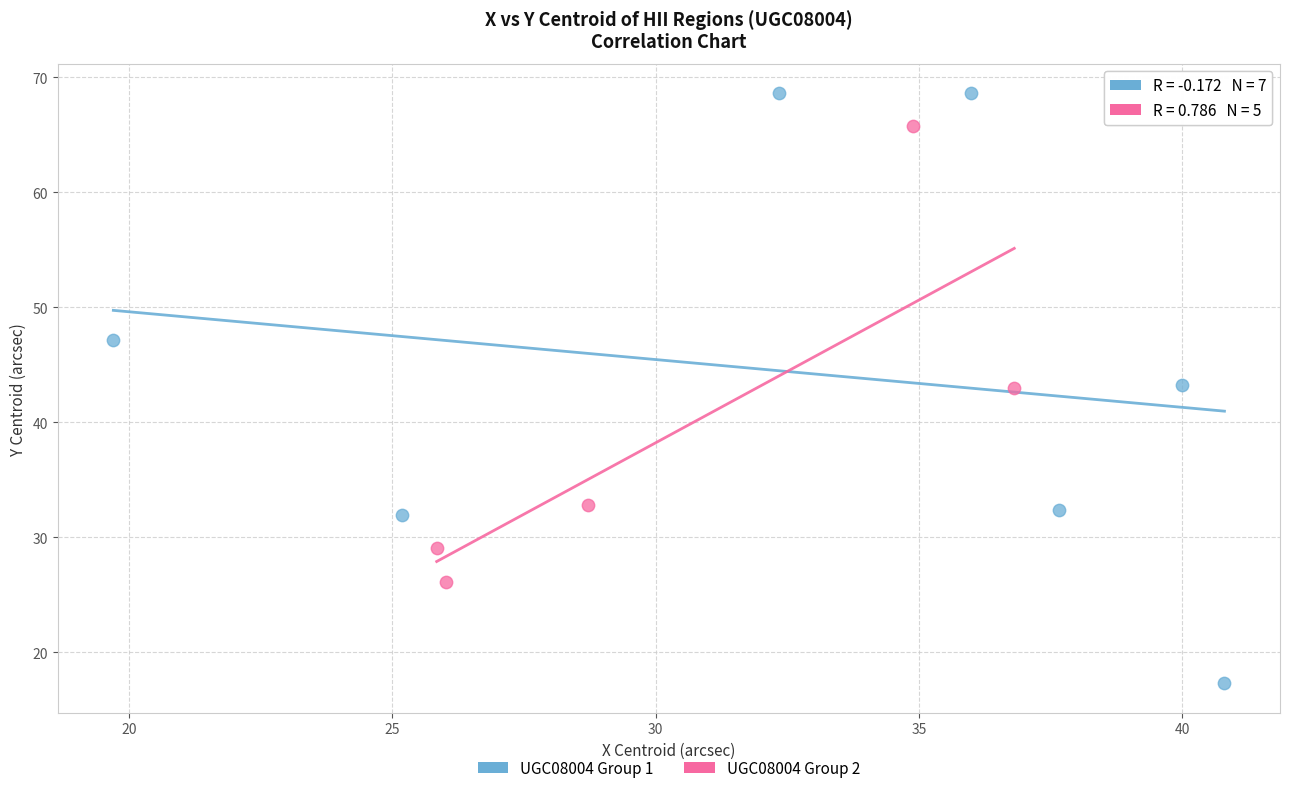

Which series has the largest Y range (max minus min)?

UGC08004 Group 1